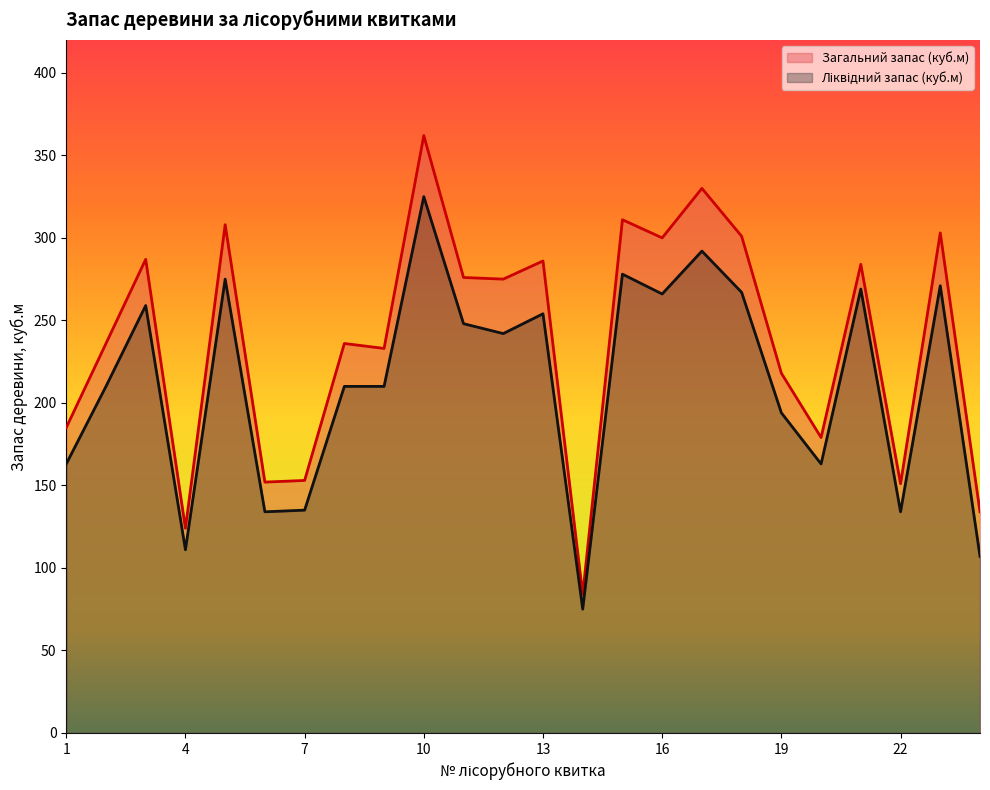

Reading right to left, list all the values displayed in this chart.

Загальний запас (куб.м): 134	303	151	284	179	218	301	330	300	311	84	286	275	276	362	233	236	153	152	308	124	287	236	185
Ліквідний запас (куб.м): 107	271	134	269	163	194	267	292	266	278	75	254	242	248	325	210	210	135	134	275	111	259	210	163